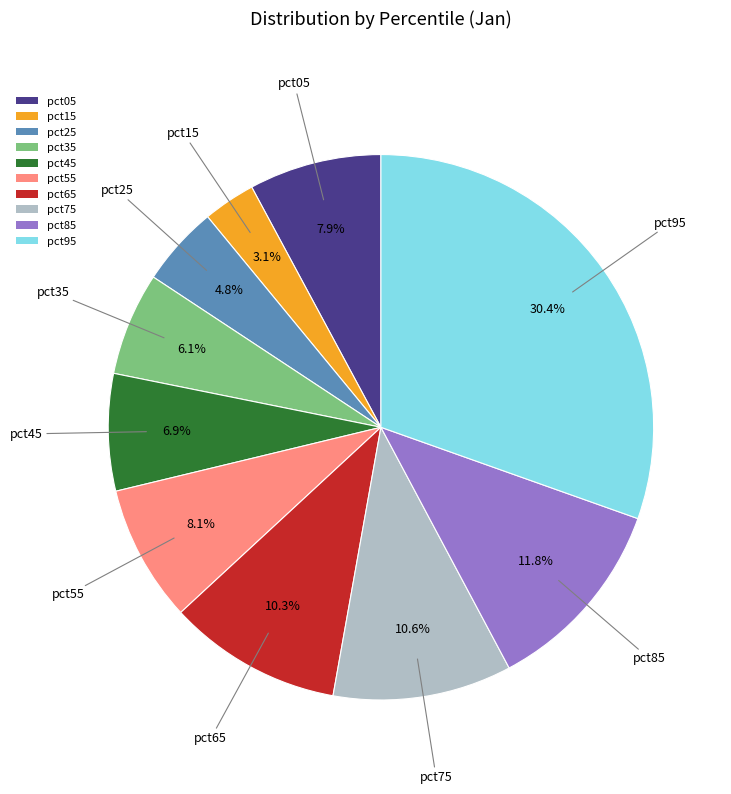

Does pct45 represent more than half of the total?

No